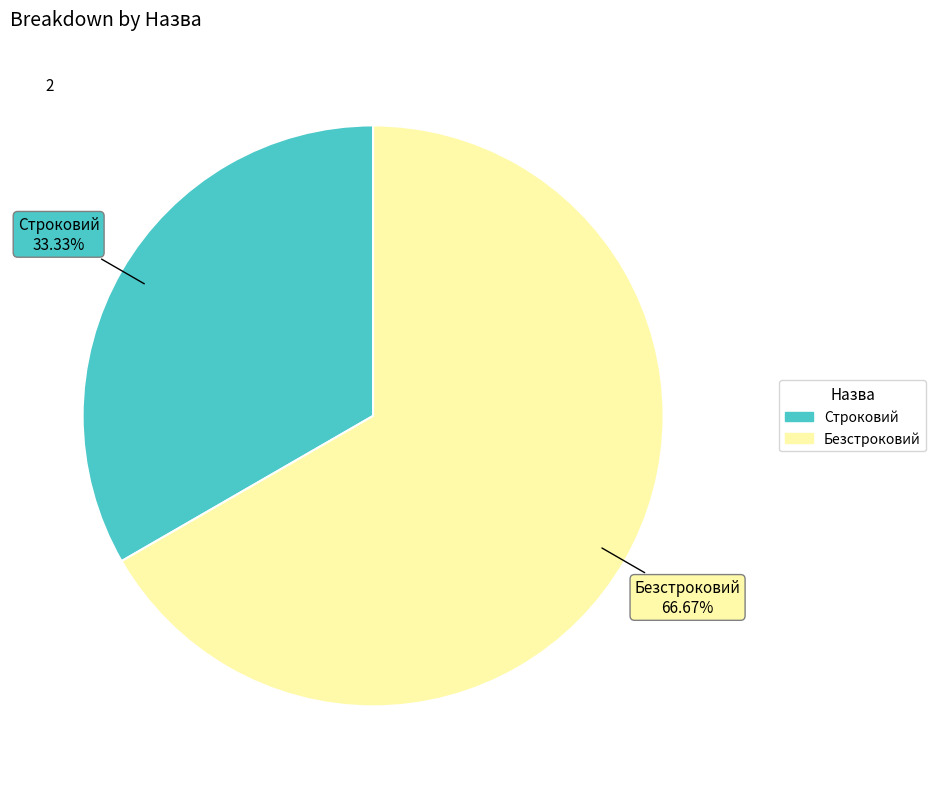

How many slices are in this pie chart?

2